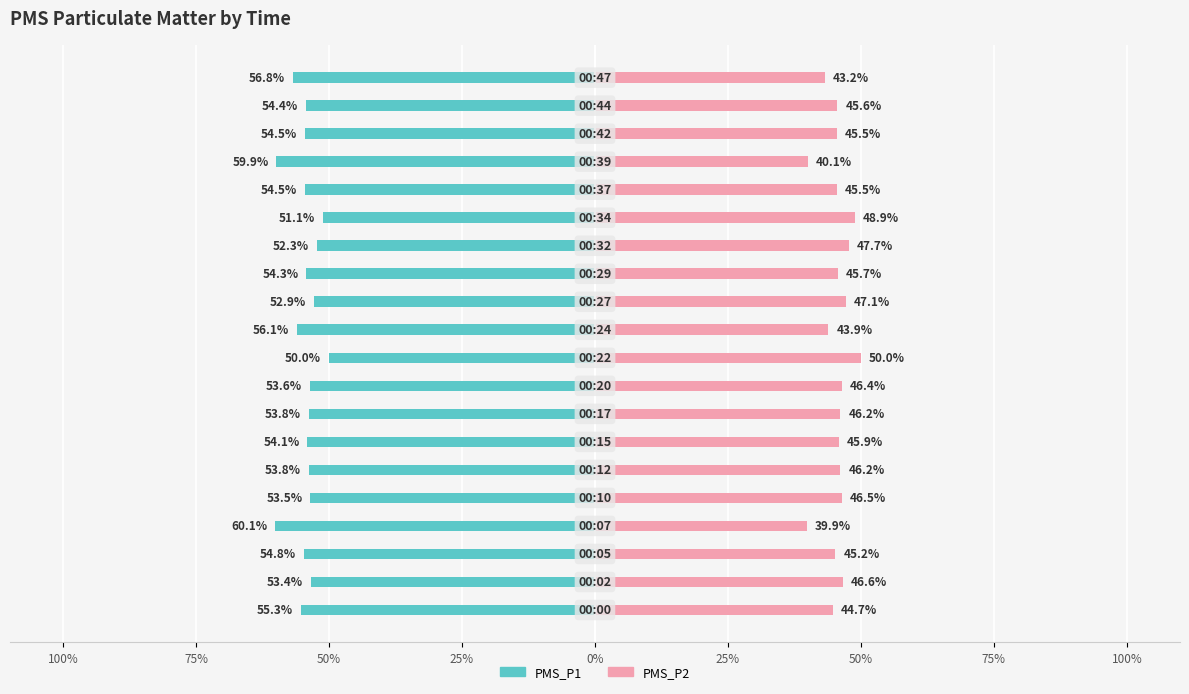

What is the difference between the maximum and minimum values in the PMS_P2 series?

10.1